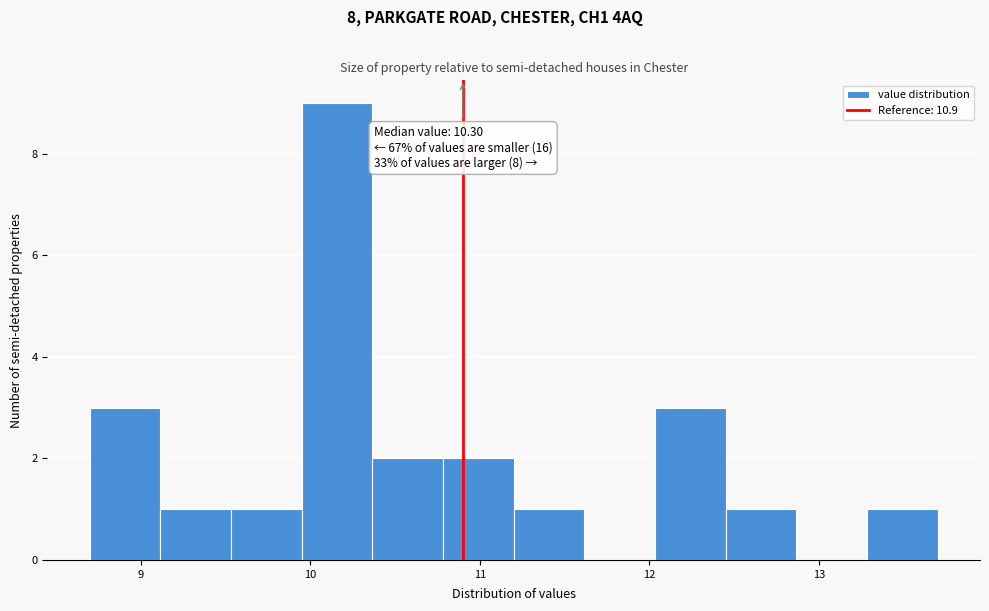

Which range on the x-axis has the tallest bar?

10.0 to 10.4